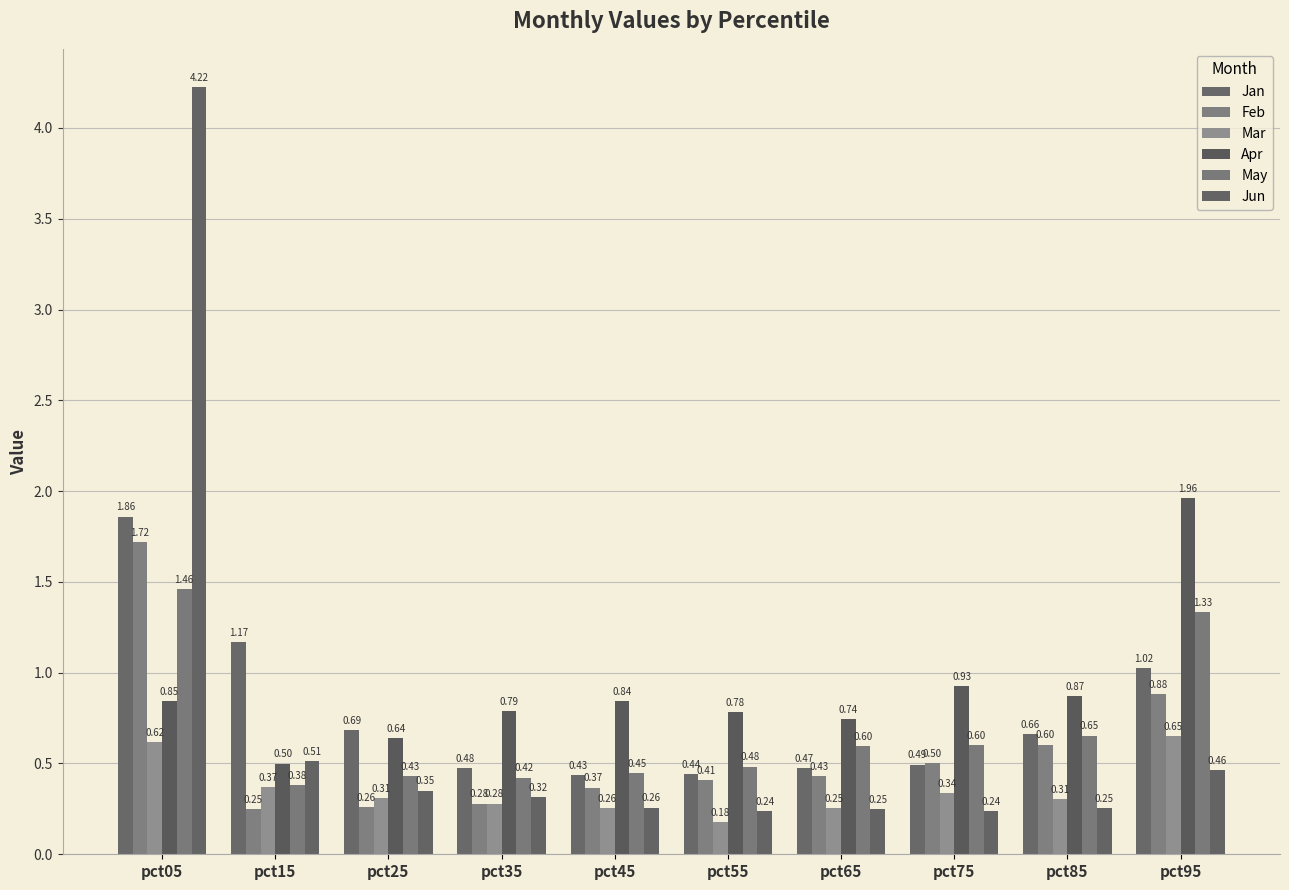

What are all the series names shown in the legend?

Jan, Feb, Mar, Apr, May, Jun